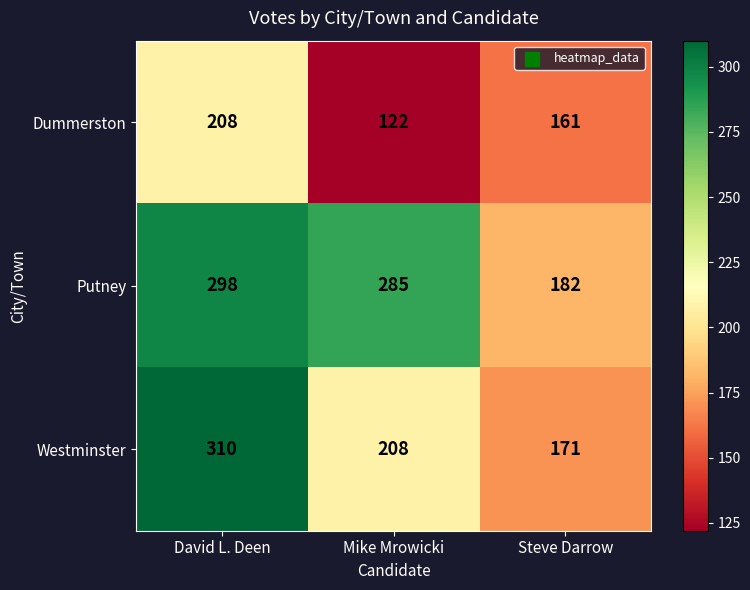

Between David L. Deen and Steve Darrow, which series saw the biggest shift?

Westminster